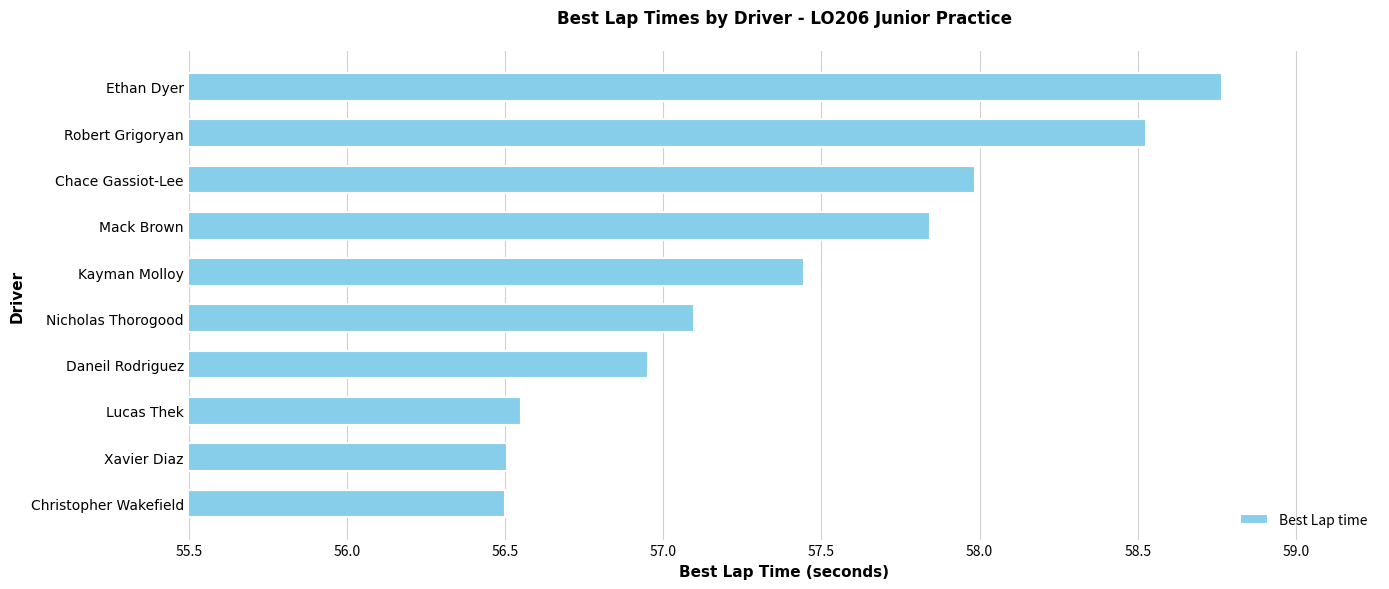

Is it true that the value at Nicholas Thorogood is 20.2?

False